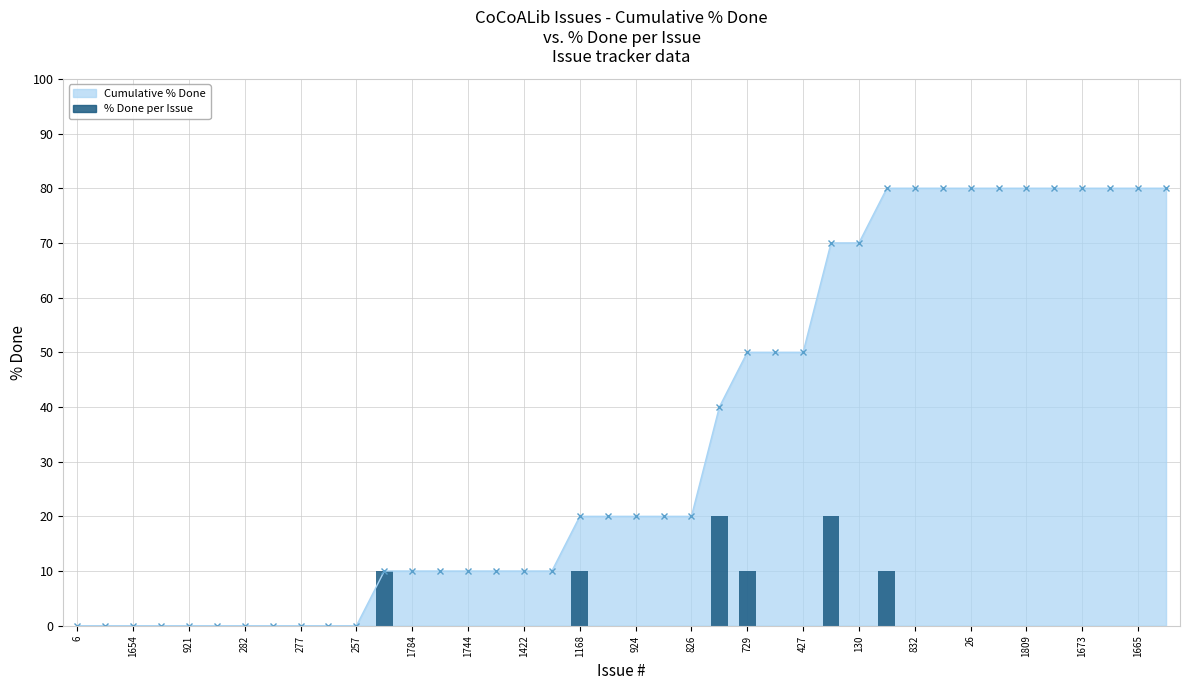

What is the difference between the second highest and minimum values?

20